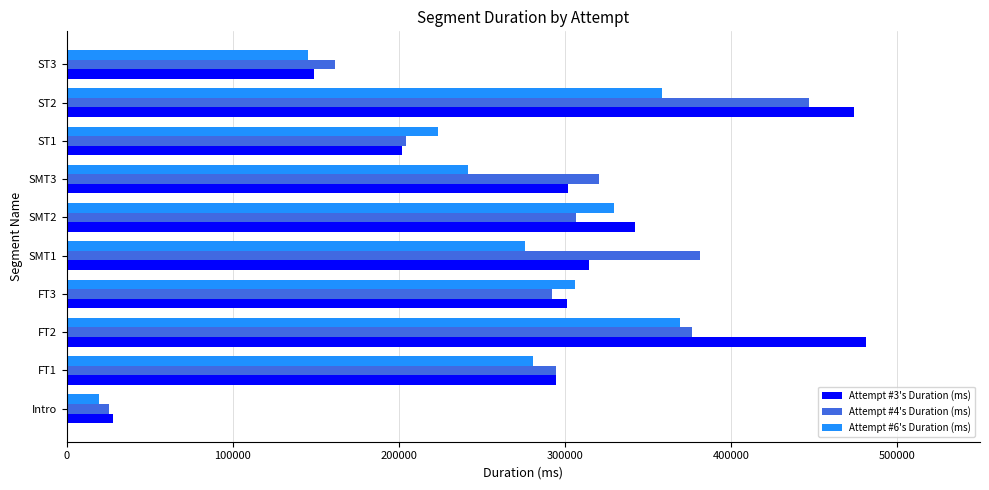

List the series in order of their peak value, lowest first.

Attempt #6's Duration (ms), Attempt #4's Duration (ms), Attempt #3's Duration (ms)